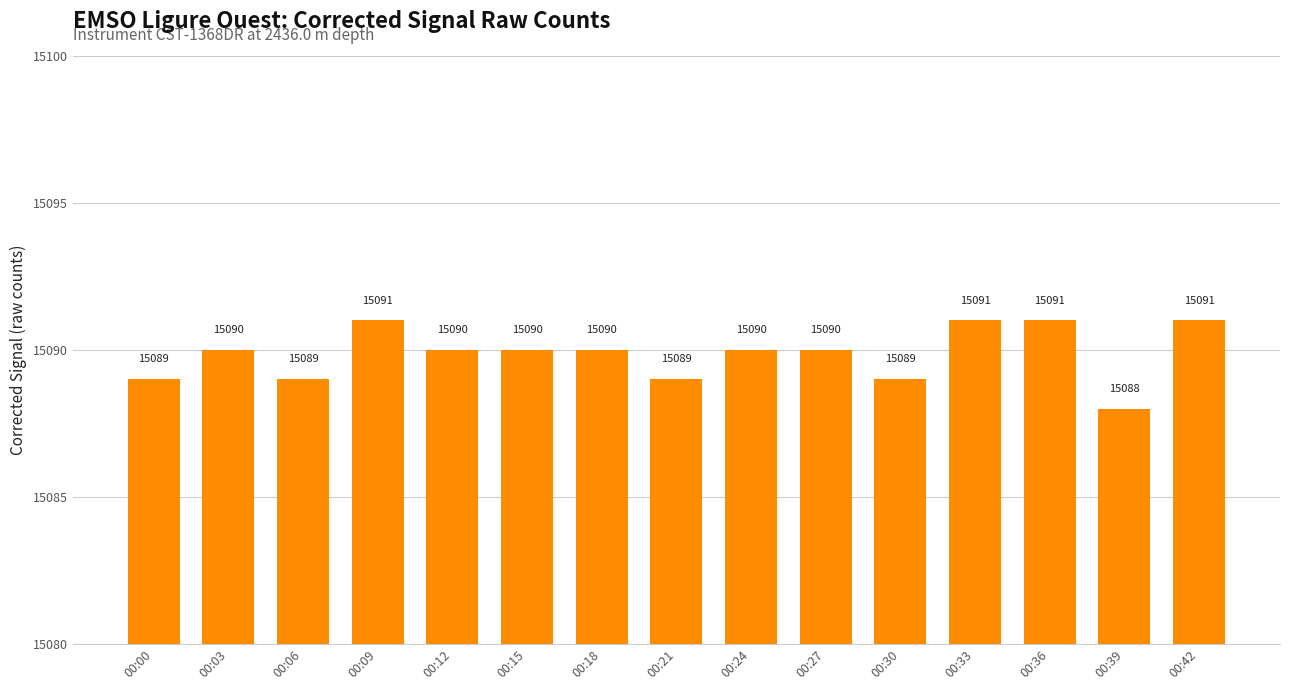

The chart shows a value of 24323 at 00:12. True or false?

False